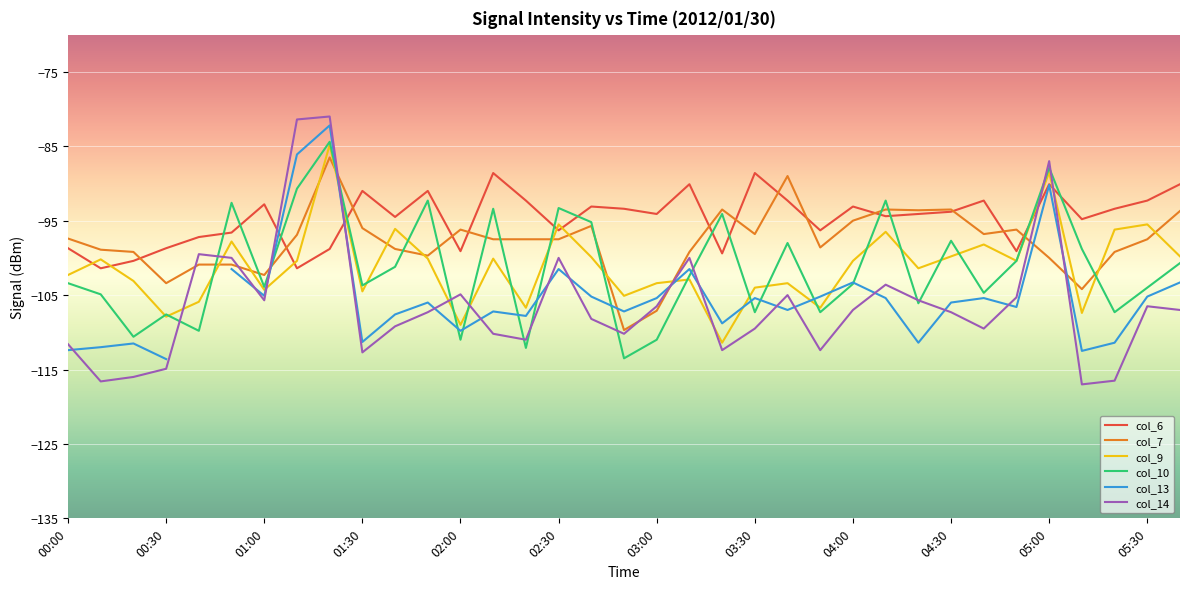

What is the value of the col_6 point at the 19th from the left?

-94.1